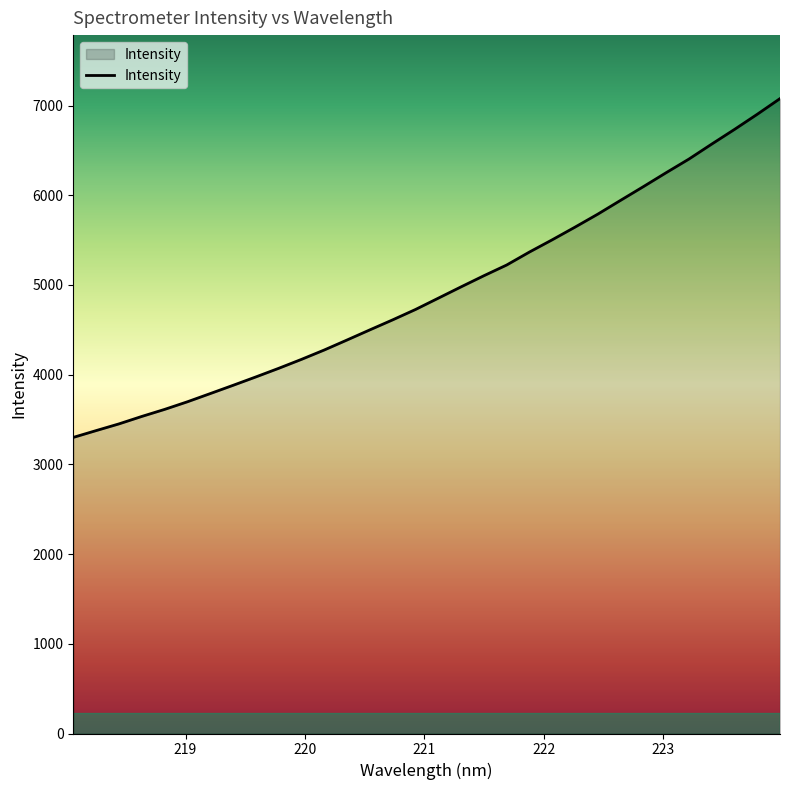

What is the average value?

4931.4